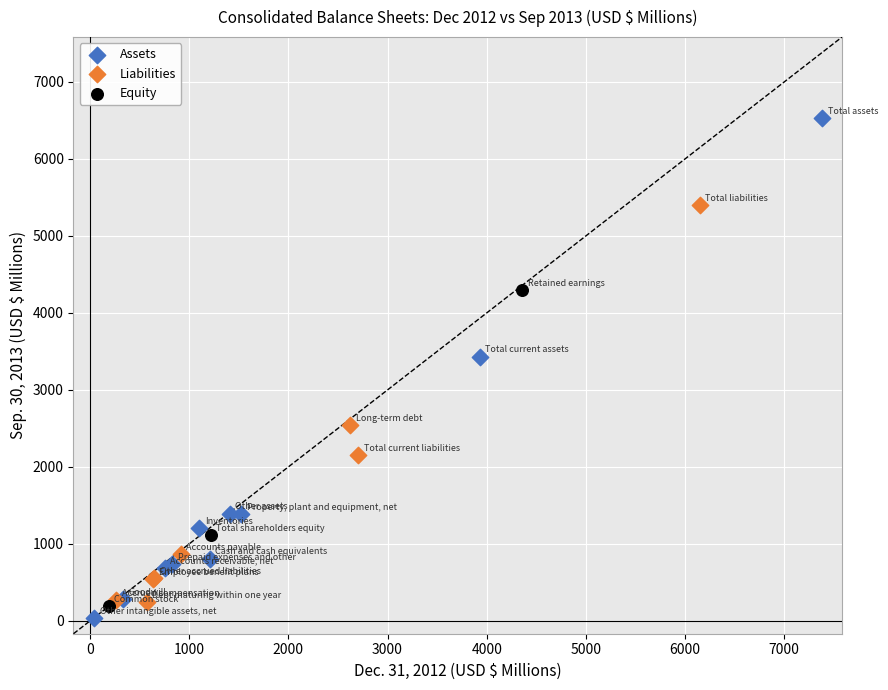

Which series has the largest Y range (max minus min)?

Assets